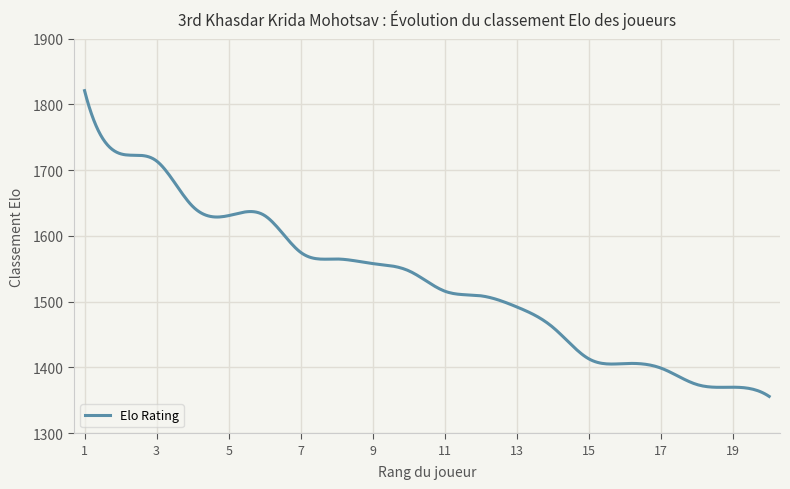

What is the difference between the maximum and minimum values?

465.0